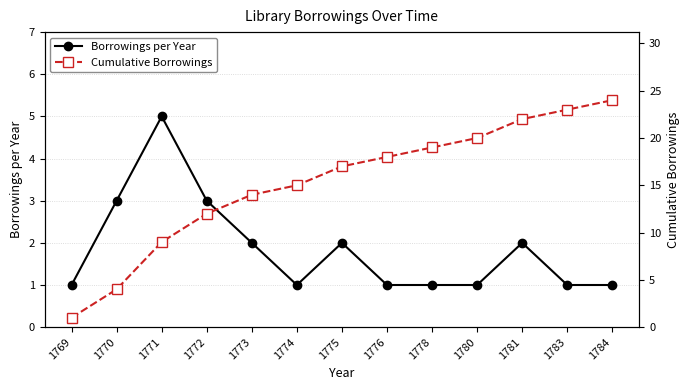

Where does the Cumulative Borrowings series first go above 17?

1776